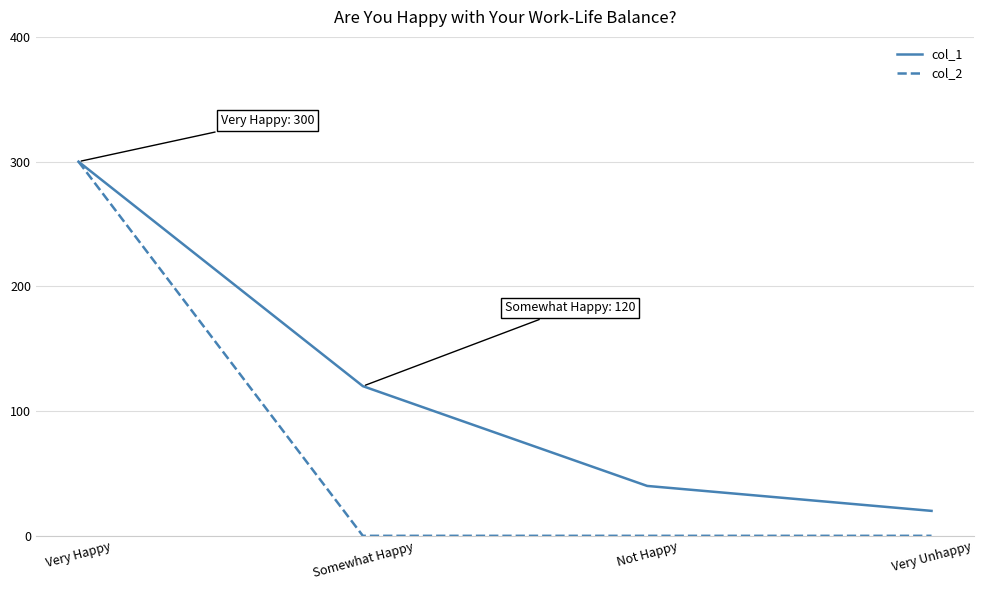

What is the total value across all series at Very Unhappy?

20